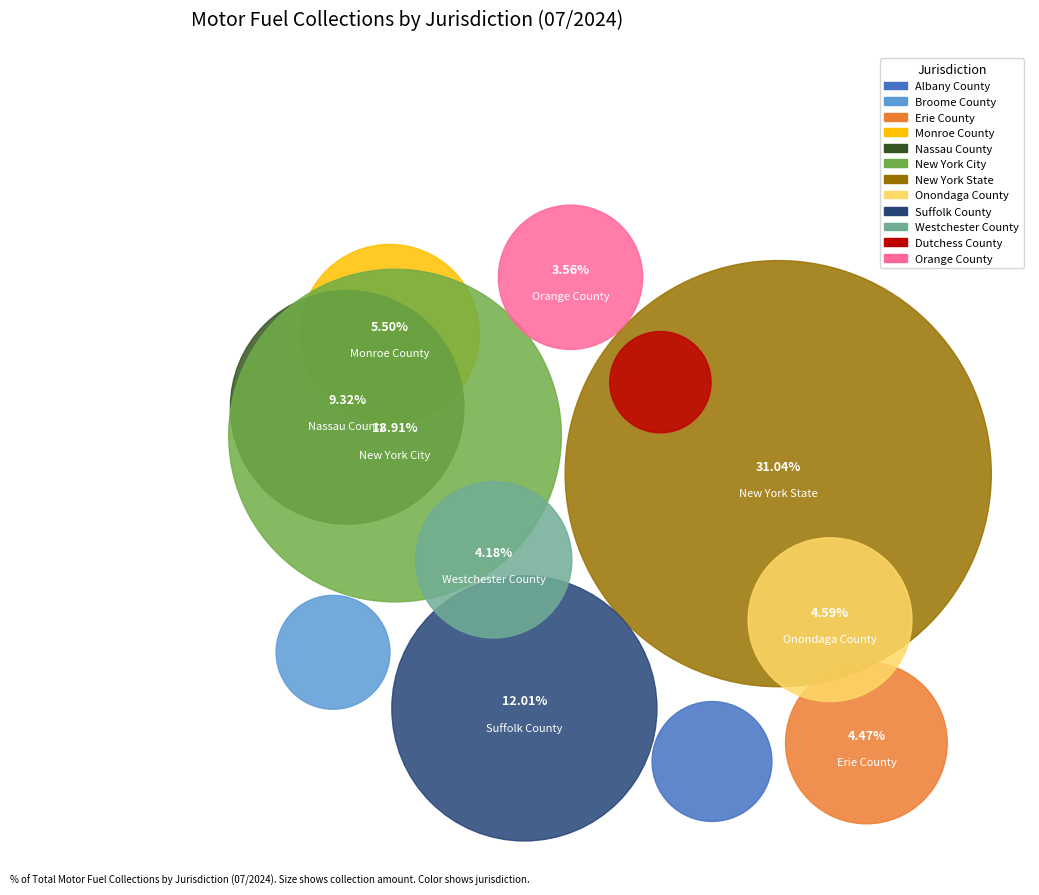

Does any single category account for the majority?

No